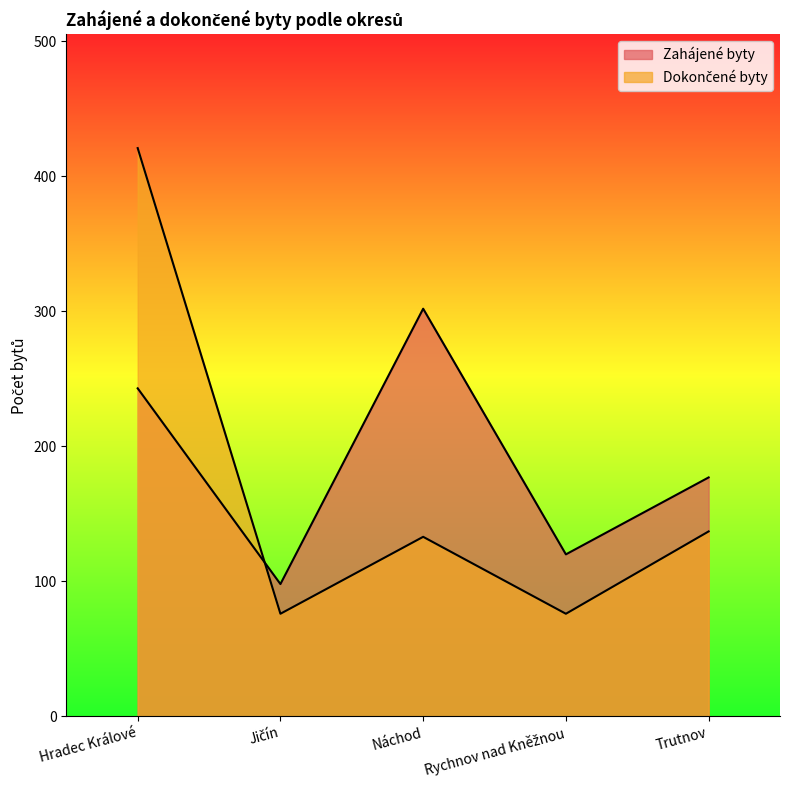

What is the label of the 5th point from the right?

Hradec Králové